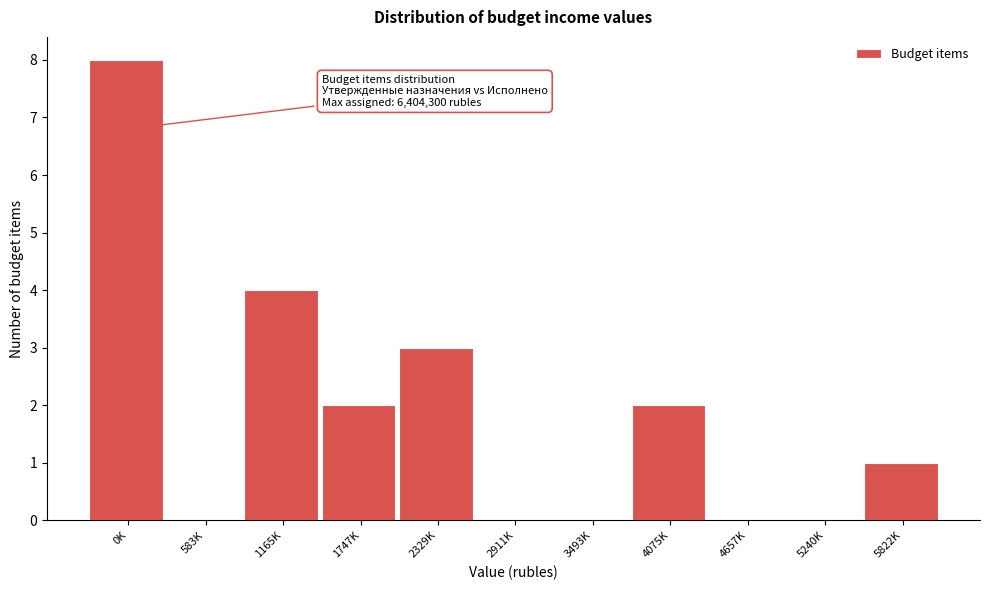

Reading left to right, extract all data points from this chart.

0K=8	583K=0	1165K=4	1747K=2	2329K=3	2911K=0	3493K=0	4075K=2	4657K=0	5240K=0	5822K=1